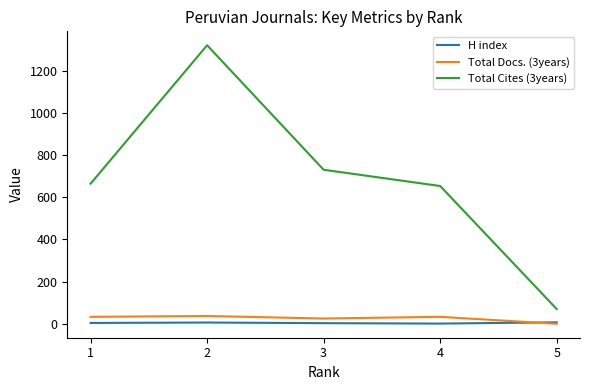

True or false: Total Docs. (3years) and Total Cites (3years) cross at least once.

False